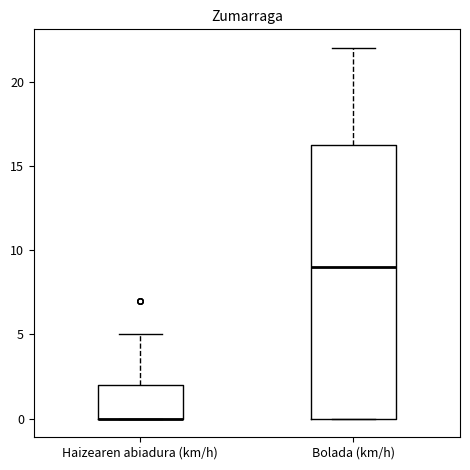

Reading left to right, read every box against the y-axis: the position of its median line, the range the box covers, and the ends of its whiskers. The values are not printed on the chart, so give them approximately, as read against the axis.

Haizearen abiadura (km/h): median 0.0 (drawn on the box's lower edge), box 0.0 to 2.0, whiskers 0.0 to 5.0
Bolada (km/h): median 9.0, box 0.0 to 16.5, whiskers 0.0 to 22.0